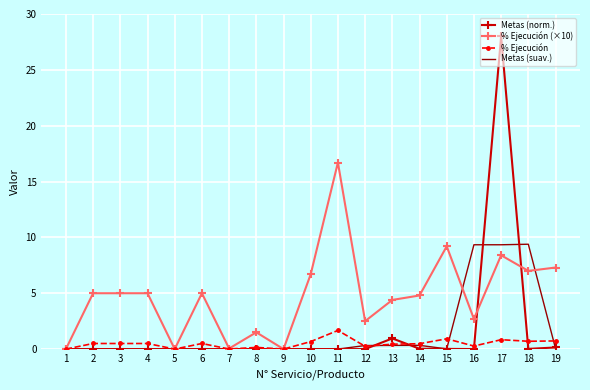

What is the difference between the maximum and minimum values in the % Ejecución (×10) series?

16.7